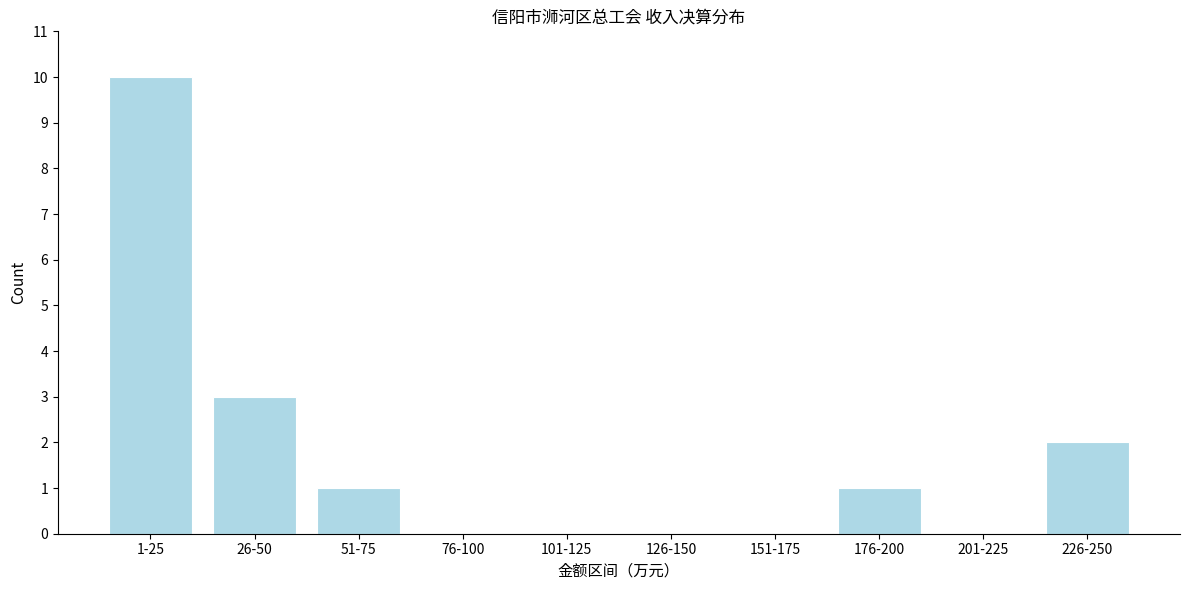

Reading right to left, what are all the values shown in this chart?

226-250=2	201-225=0	176-200=1	151-175=0	126-150=0	101-125=0	76-100=0	51-75=1	26-50=3	1-25=10